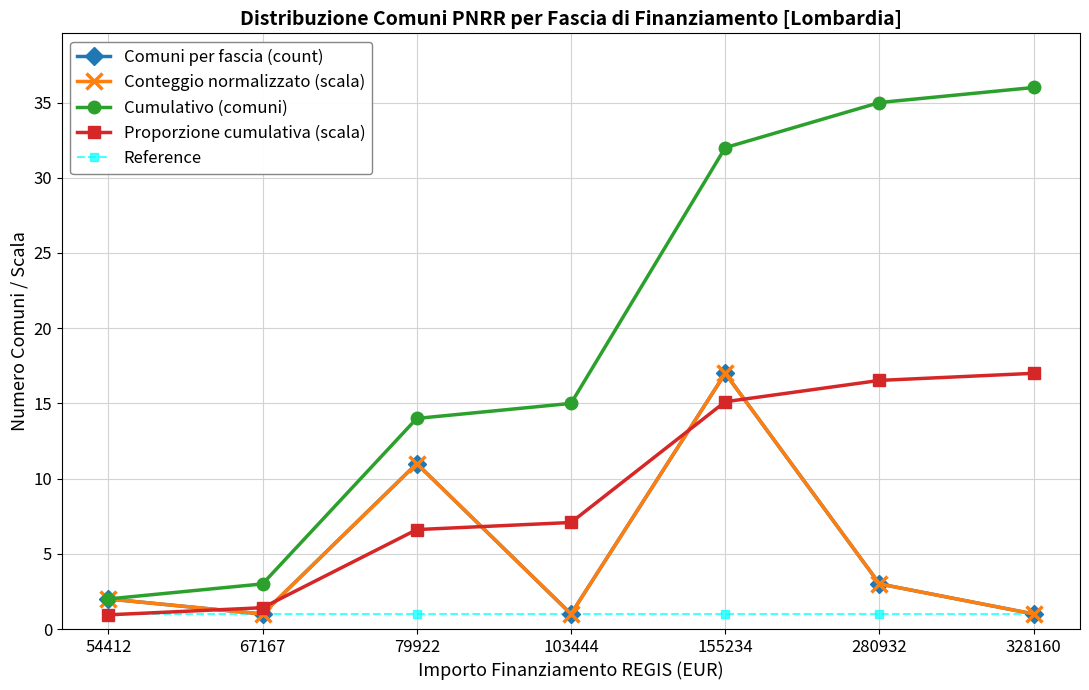

Is this an area chart (filled region under the line)?

No